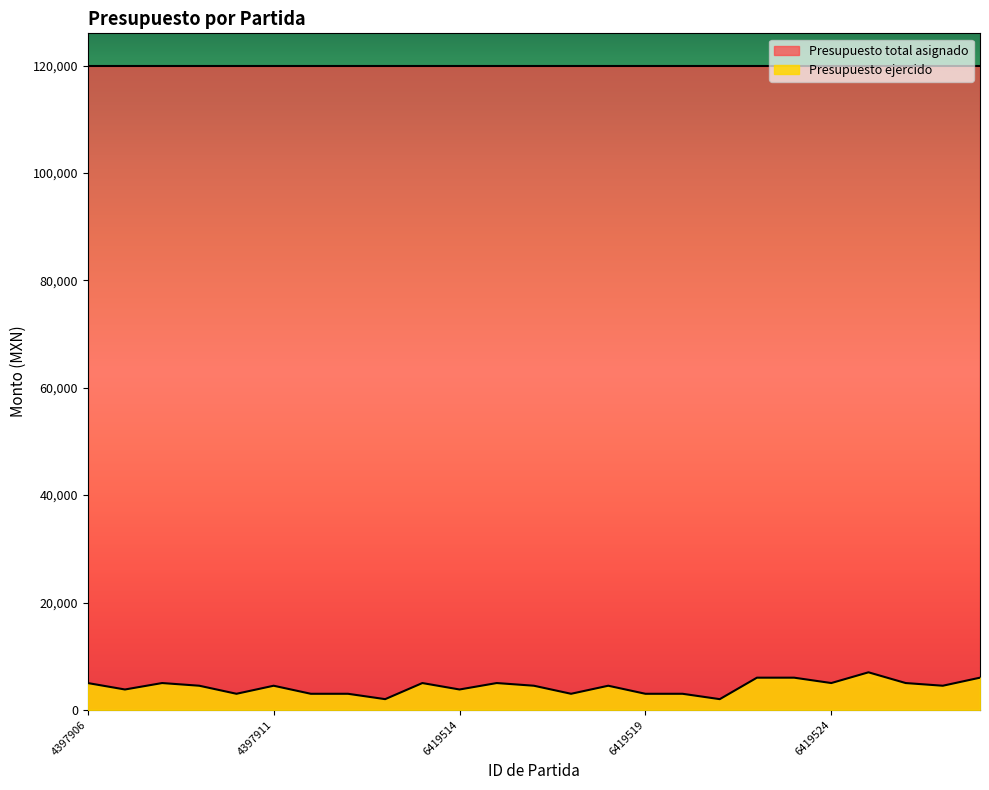

The value at 6419525 is 7000. True or false?

True